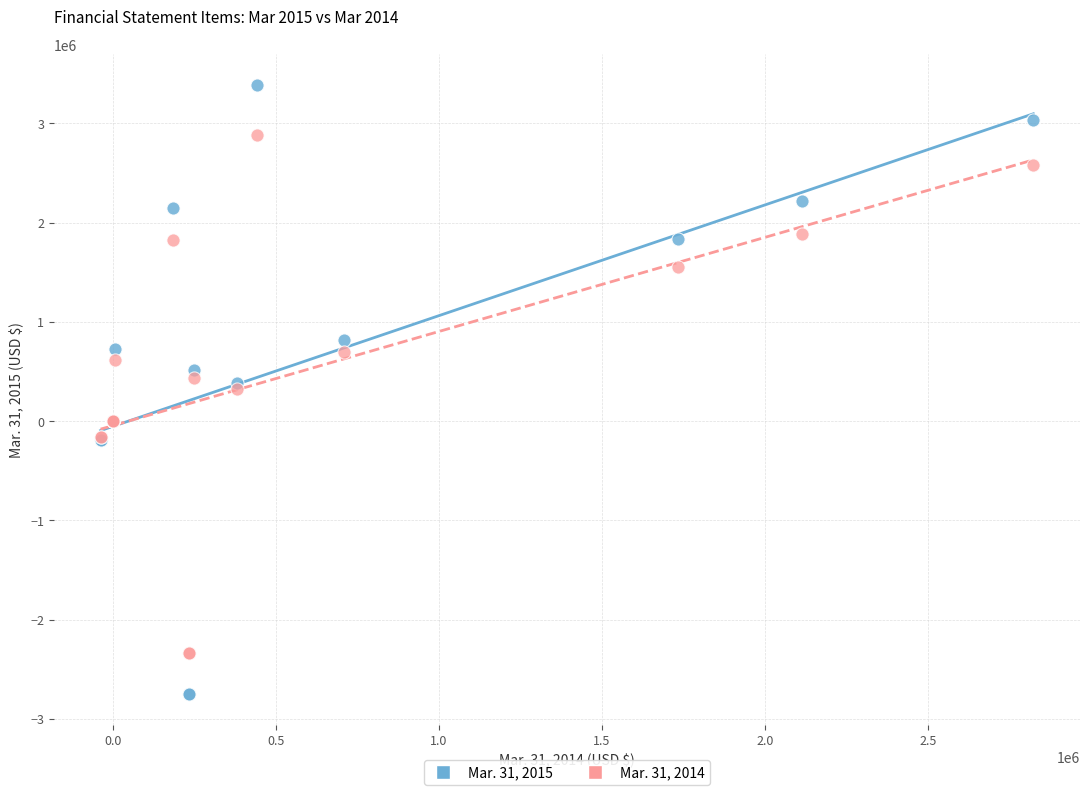

Which series contains the highest Y value?

Mar. 31, 2015